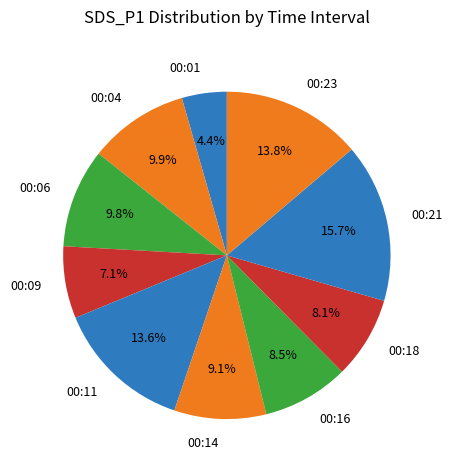

True or false: 00:11 accounts for 14% of the total.

True